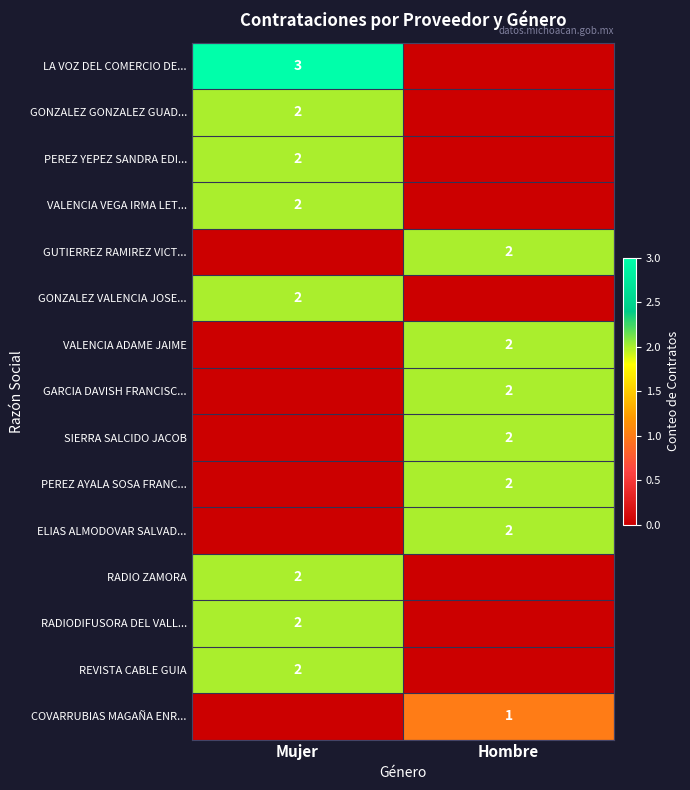

Is it true that ELIAS ALMODOVAR SALVAD... equals 3 at Hombre?

False